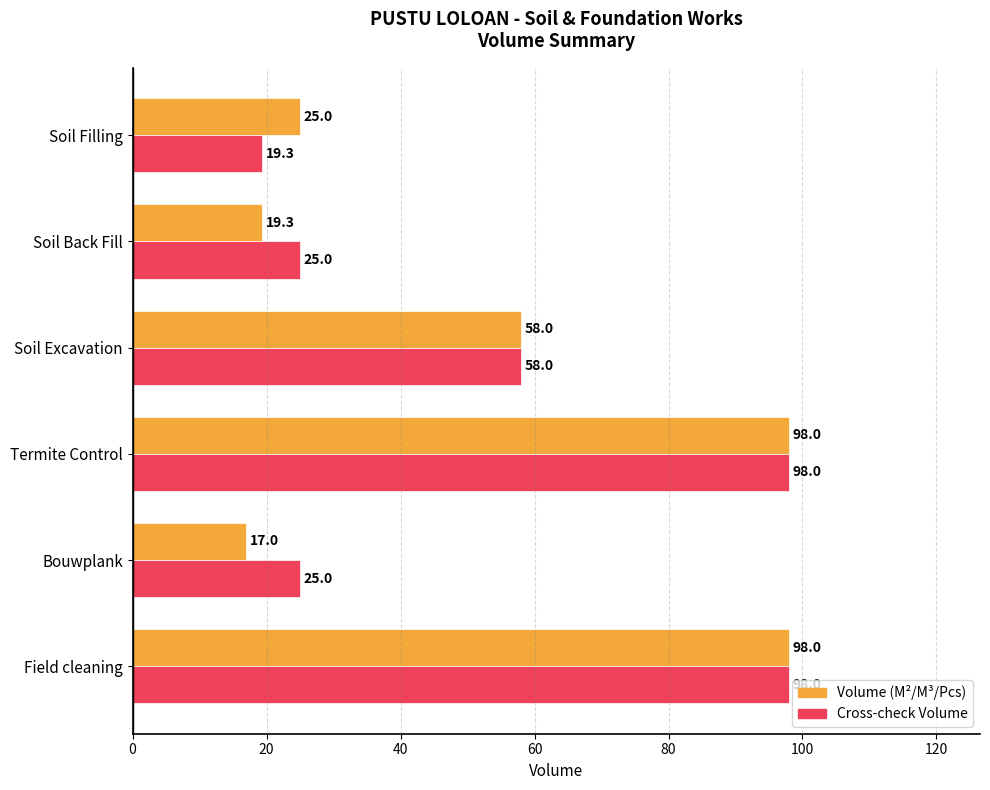

What is the difference between the Cross-check Volume values at Field cleaning and Bouwplank?

73.0